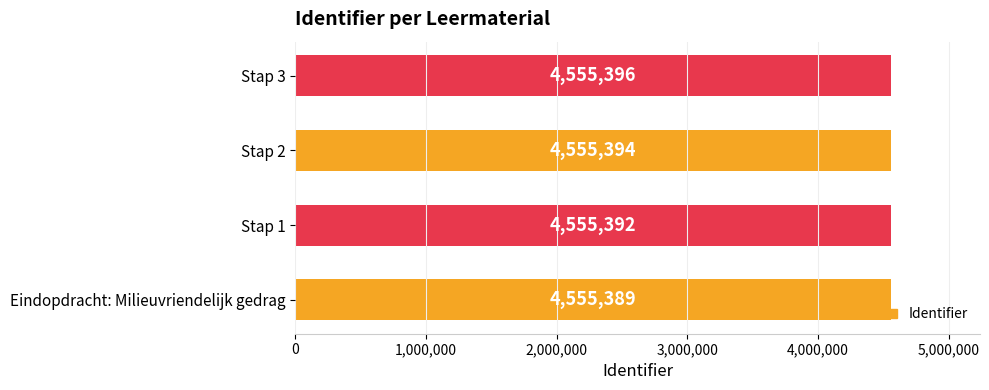

Are the bars grouped side by side (vs. stacked)?

No